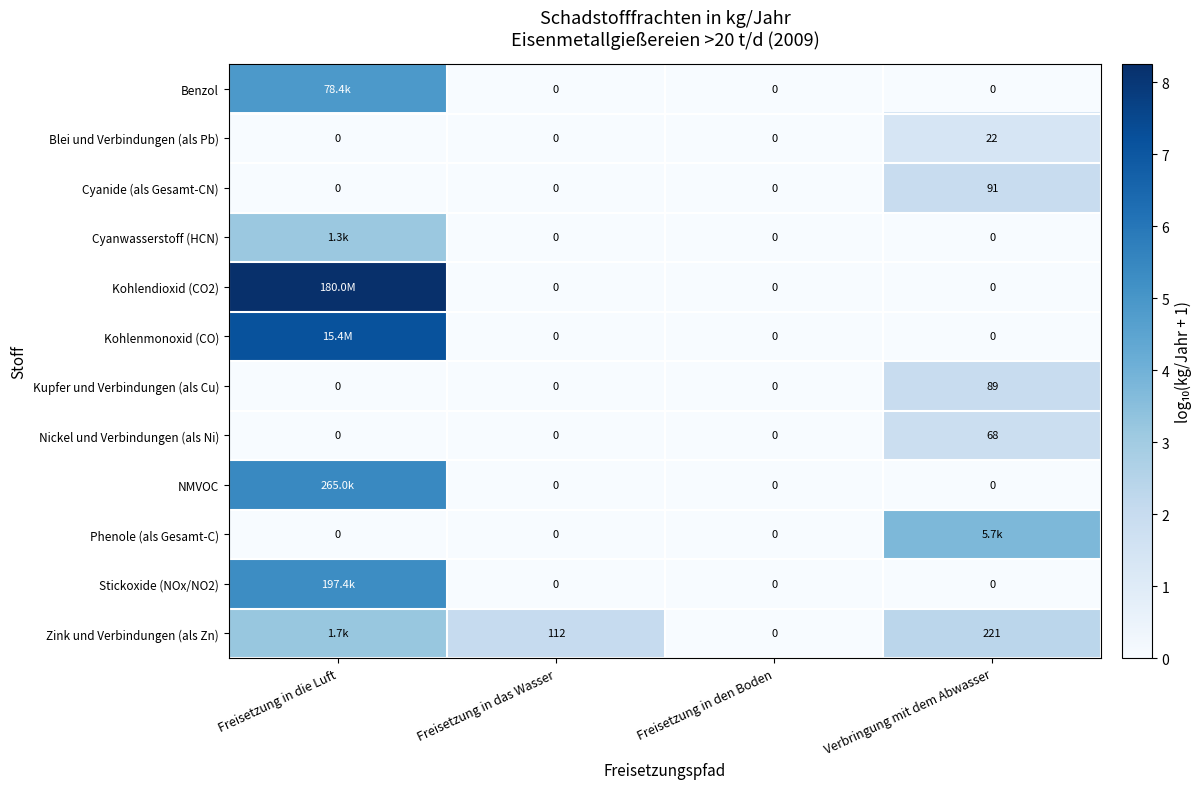

Is the value of Nickel und Verbindungen (als Ni) at Verbringung mit dem Abwasser greater than the value of Cyanide (als Gesamt-CN) at Freisetzung in das Wasser?

Yes